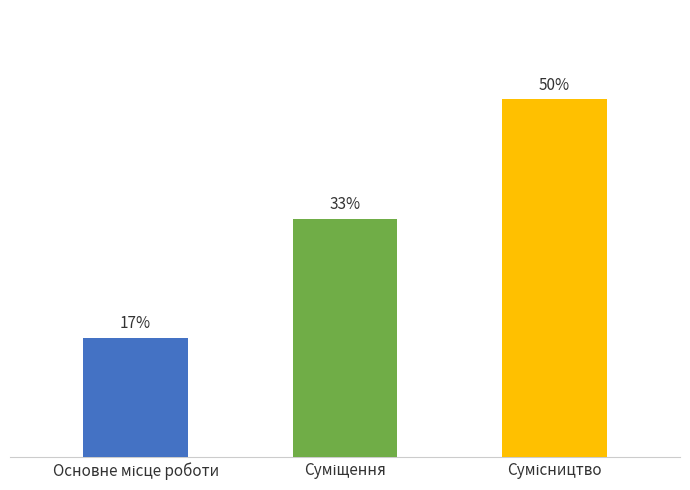

At which label does the data first exceed 2?

Сумісництво